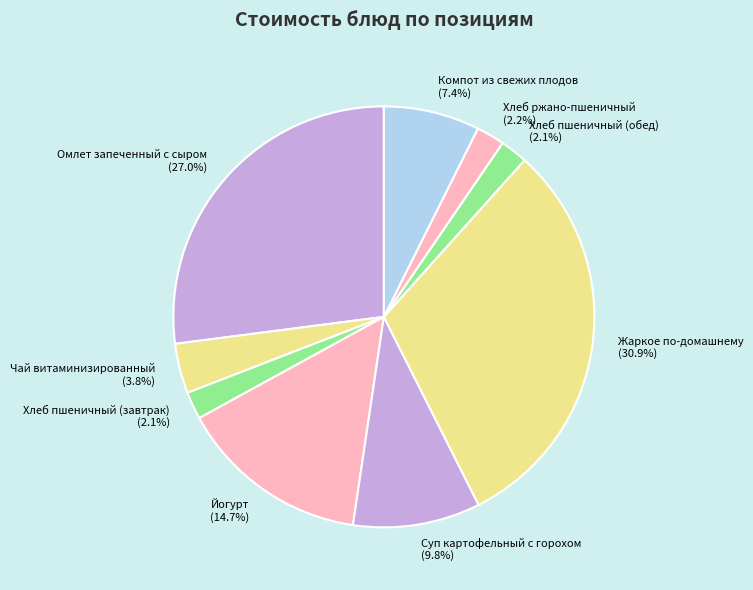

What portion of the pie excludes Суп картофельный с горохом?

90.2%